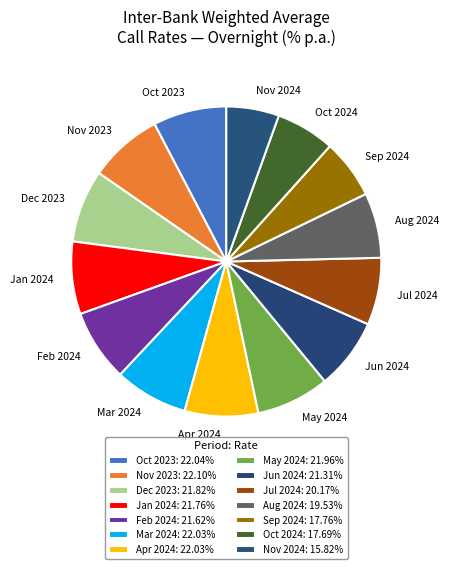

Approximately how many times larger is the value at Feb 2024 compared to Jan 2024?

1.0